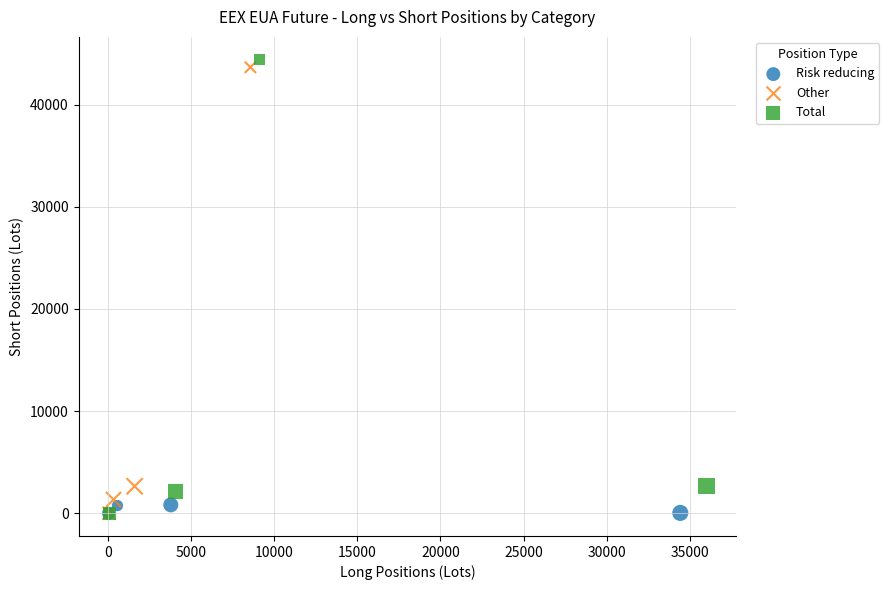

Which series has the largest Y range (max minus min)?

Total